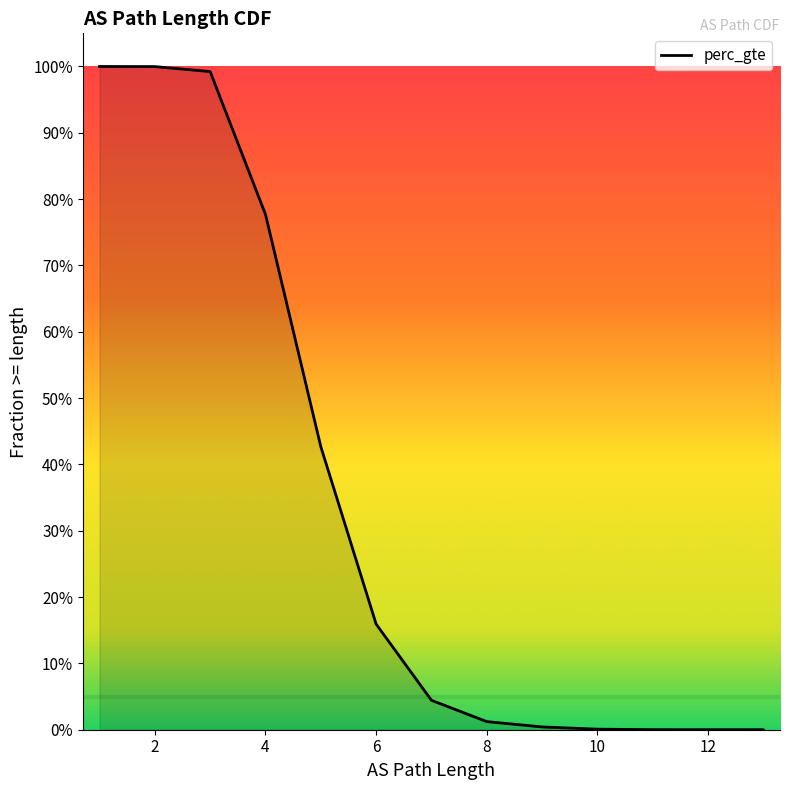

Where is the data nearest to the value 0?

13